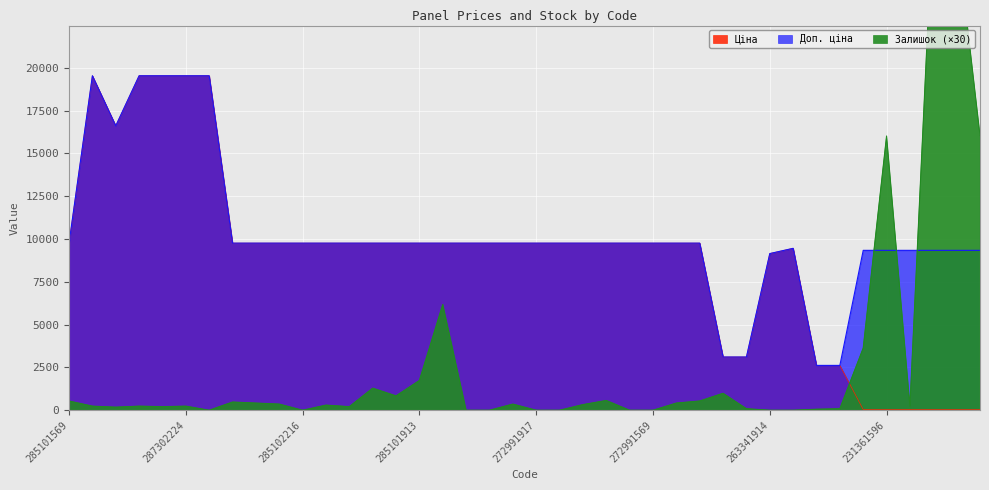

Is it true that Залишок equals 672.5 at 285102221?

False